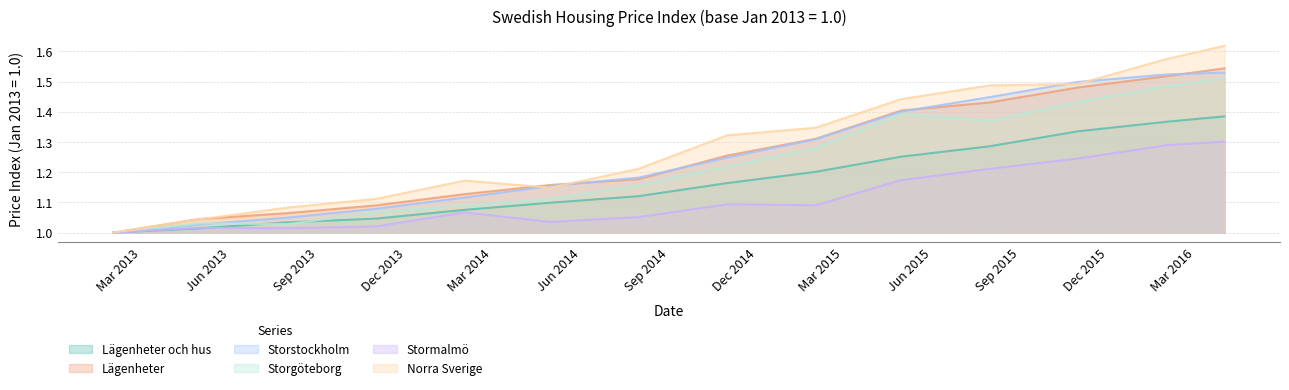

True or false: Lägenheter och hus has more than 1 points higher than both neighbors.

False